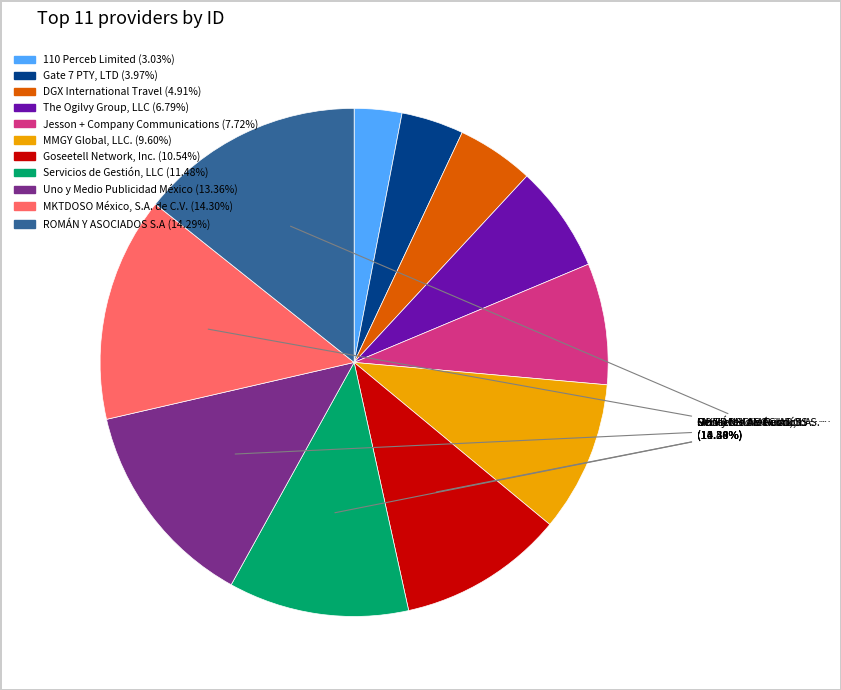

Approximately how many times larger is the value at MMGY Global, LLC. compared to ROMÁN Y ASOCIADOS S.A?

0.7